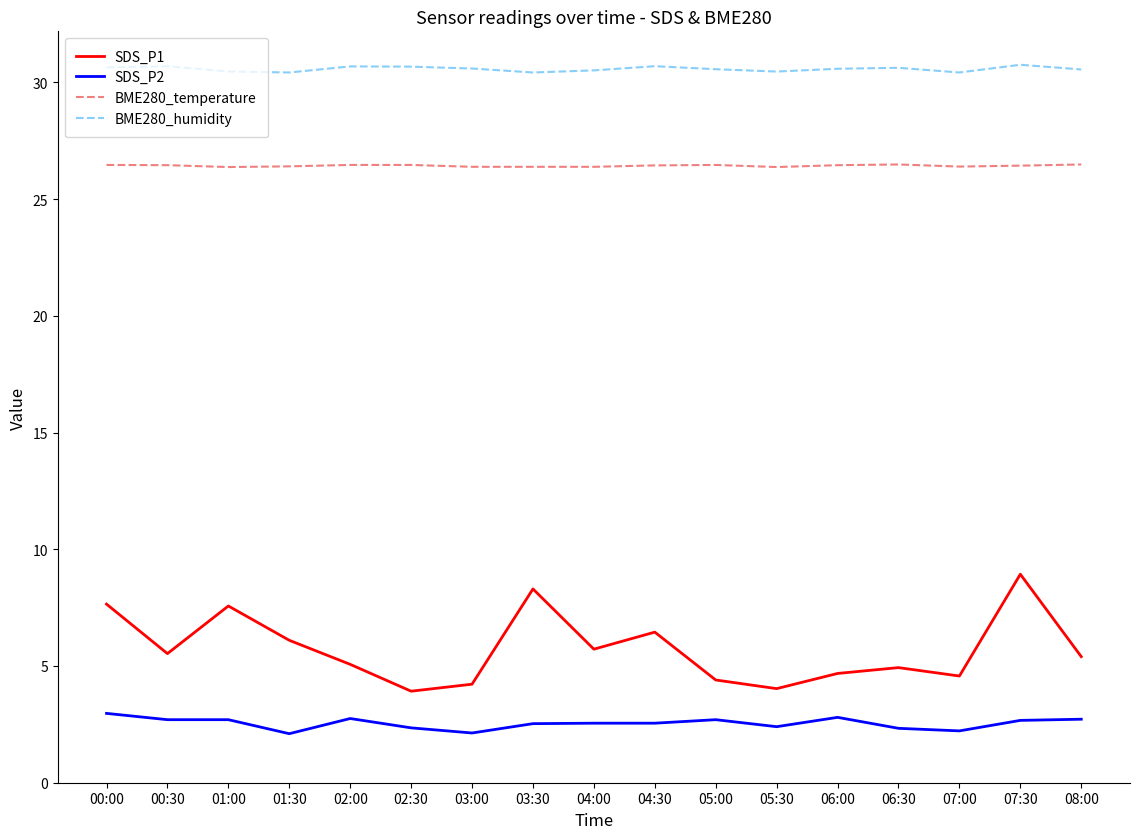

What is the approximate value of BME280_temperature at 04:30?

26.4